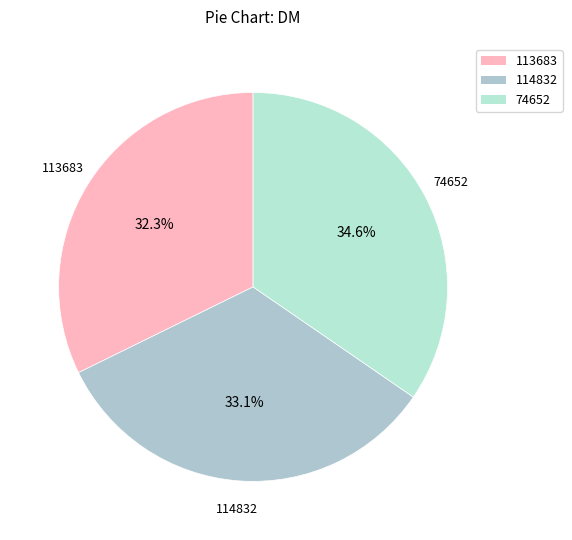

Combined, do 74652 and 113683 account for over 50%?

Yes